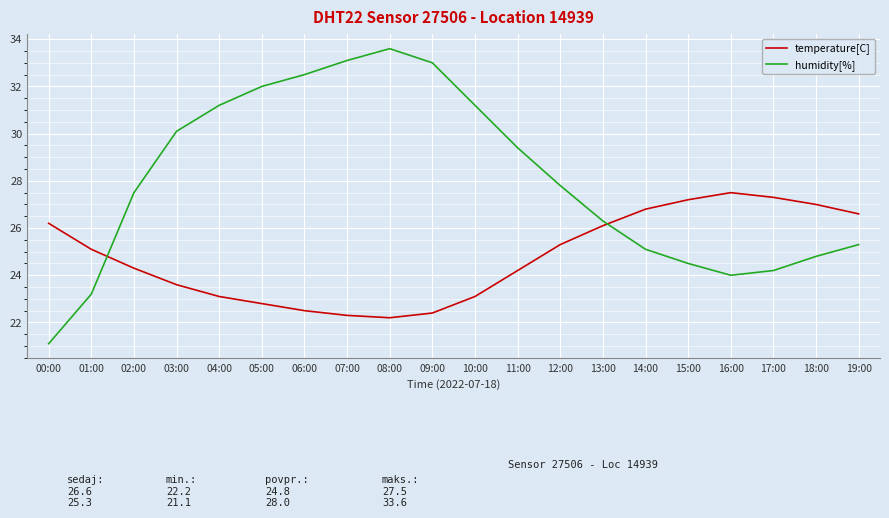

True or false: humidity[%] has a value of 24.5 at 15:00.

True